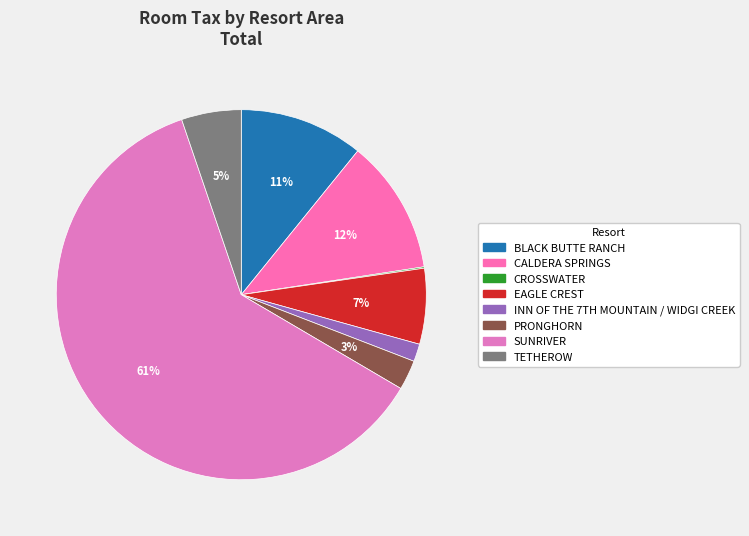

Is it true that TETHEROW is 5% of the pie?

True